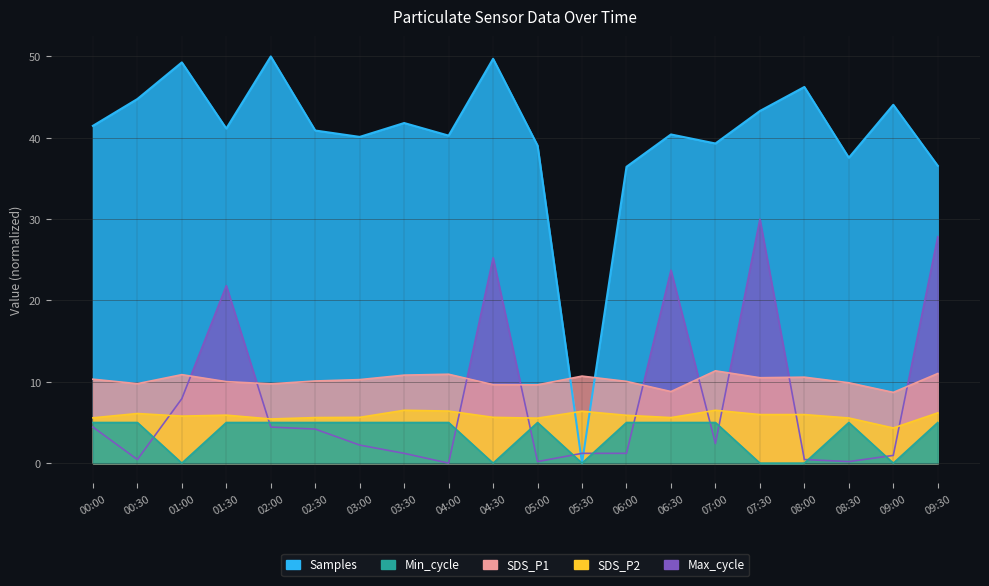

Reading right to left, what are all the values shown in this chart?

Samples: 09:30=36.6	09:00=44.1	08:30=37.5	08:00=46.2	07:30=43.3	07:00=39.3	06:30=40.4	06:00=36.4	05:30=0.0	05:00=39.0	04:30=49.7	04:00=40.3	03:30=41.8	03:00=40.1	02:30=40.9	02:00=50.0	01:30=41.1	01:00=49.3	00:30=44.8	00:00=41.5
SDS_P1: 09:30=11.0	09:00=8.7	08:30=9.9	08:00=10.6	07:30=10.5	07:00=11.3	06:30=8.8	06:00=10.1	05:30=10.7	05:00=9.6	04:30=9.7	04:00=10.9	03:30=10.8	03:00=10.3	02:30=10.1	02:00=9.8	01:30=10.0	01:00=10.9	00:30=9.8	00:00=10.3
SDS_P2: 09:30=6.2	09:00=4.3	08:30=5.5	08:00=6.0	07:30=6.0	07:00=6.5	06:30=5.6	06:00=5.9	05:30=6.4	05:00=5.5	04:30=5.6	04:00=6.4	03:30=6.5	03:00=5.6	02:30=5.6	02:00=5.4	01:30=5.9	01:00=5.8	00:30=6.1	00:00=5.6
Max_cycle: 09:30=27.8	09:00=1.0	08:30=0.2	08:00=0.4	07:30=30.0	07:00=2.4	06:30=23.7	06:00=1.2	05:30=1.2	05:00=0.2	04:30=25.2	04:00=0.0	03:30=1.2	03:00=2.2	02:30=4.2	02:00=4.4	01:30=21.8	01:00=7.9	00:30=0.4	00:00=4.4
Min_cycle: 09:30=5.0	09:00=0.0	08:30=5.0	08:00=0.0	07:30=0.0	07:00=5.0	06:30=5.0	06:00=5.0	05:30=0.0	05:00=5.0	04:30=0.0	04:00=5.0	03:30=5.0	03:00=5.0	02:30=5.0	02:00=5.0	01:30=5.0	01:00=0.0	00:30=5.0	00:00=5.0